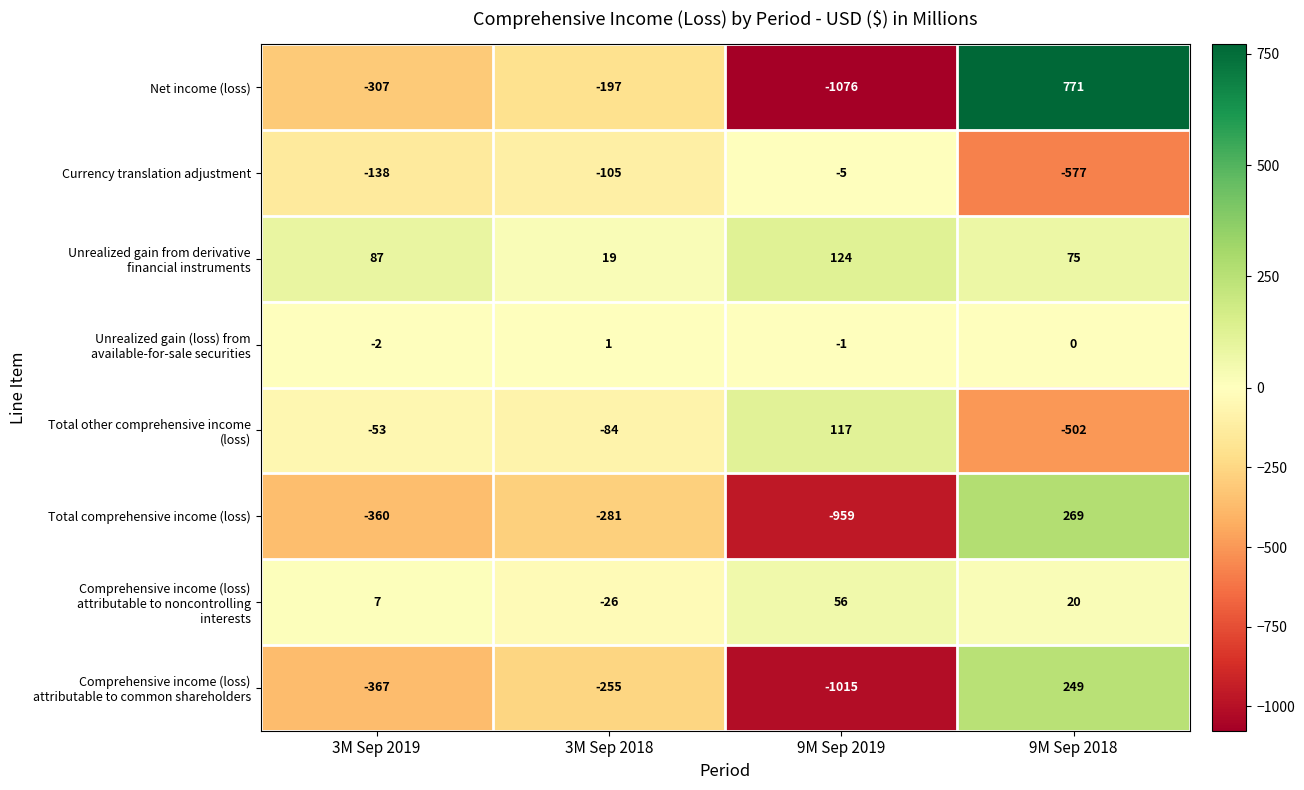

What is the maximum value shown in the chart?

771